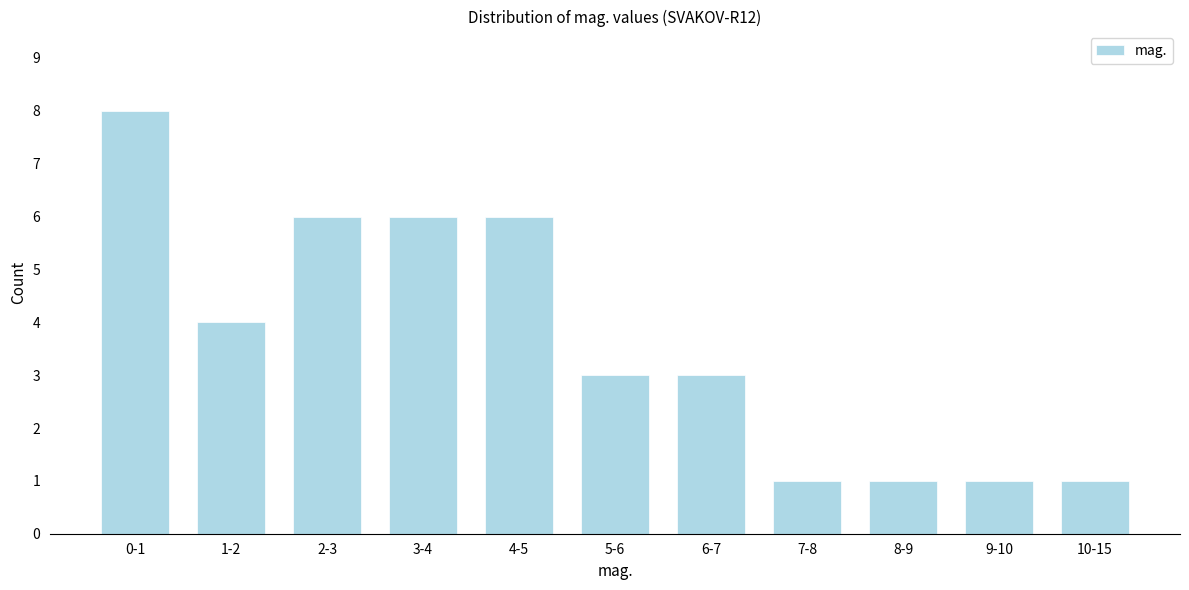

Reading left to right, what are all the values shown in this chart?

8	4	6	6	6	3	3	1	1	1	1